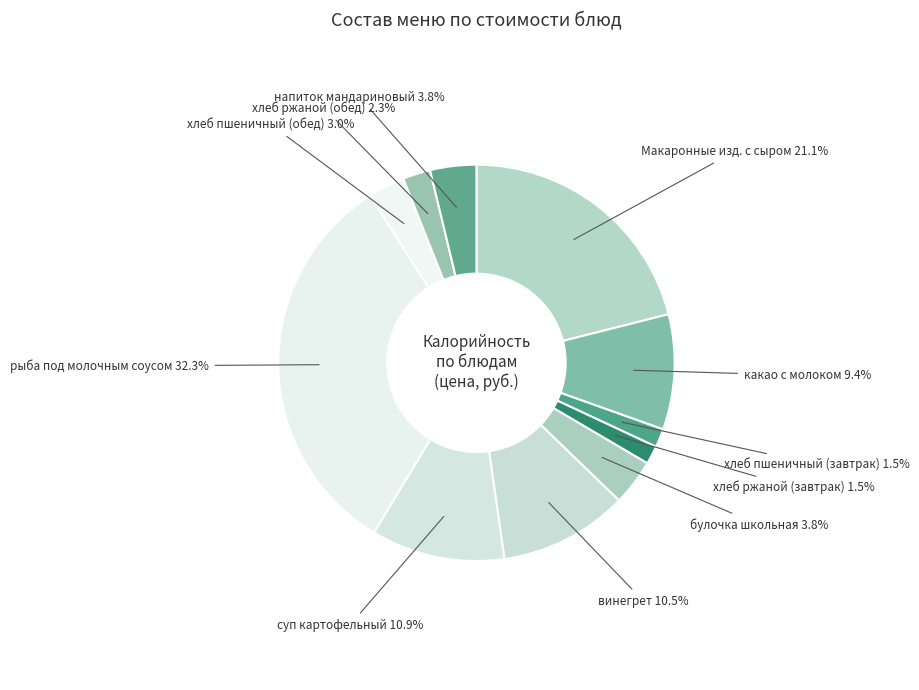

Count the number of slices in the pie.

11